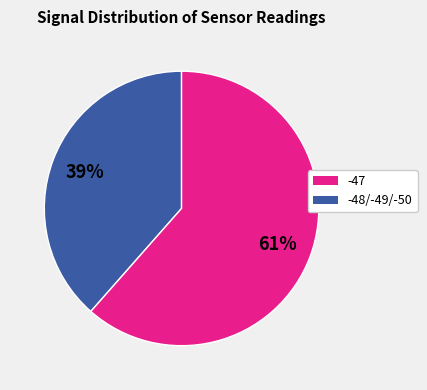

Is there any slice that represents more than half of the pie?

Yes